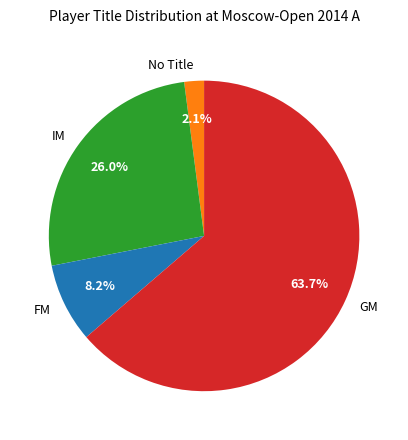

Which category has the biggest portion of the pie?

GM